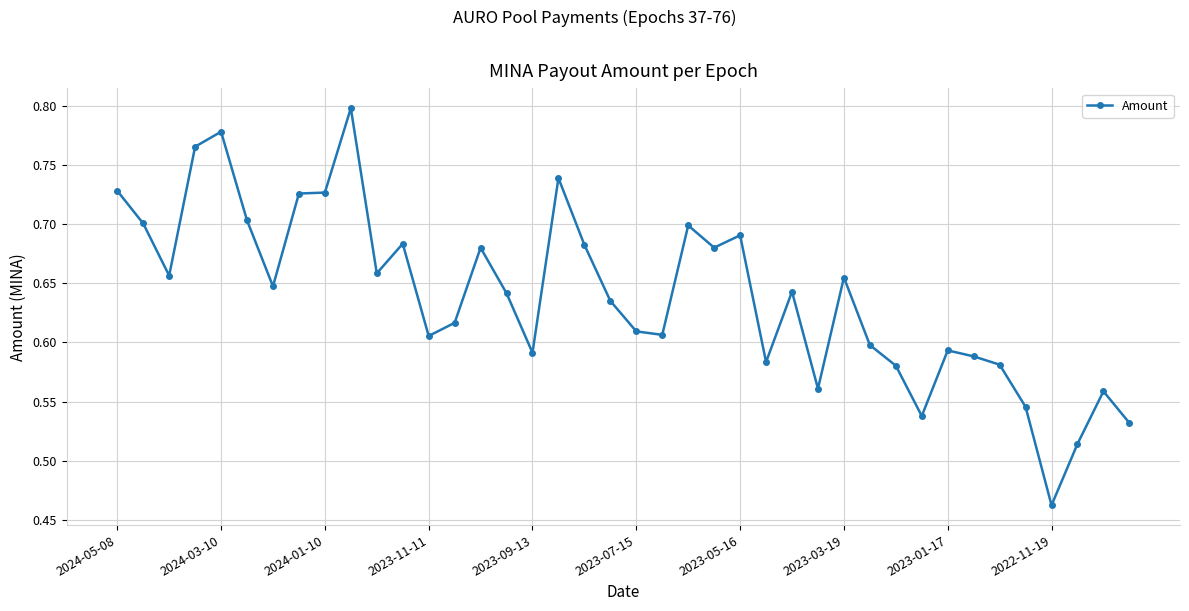

What is the difference between the maximum and minimum values?

0.3